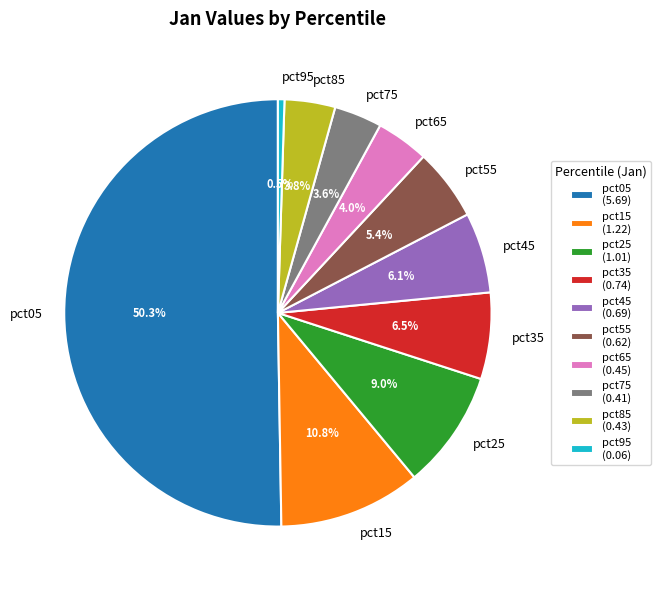

Is pct15 the majority of the pie?

No